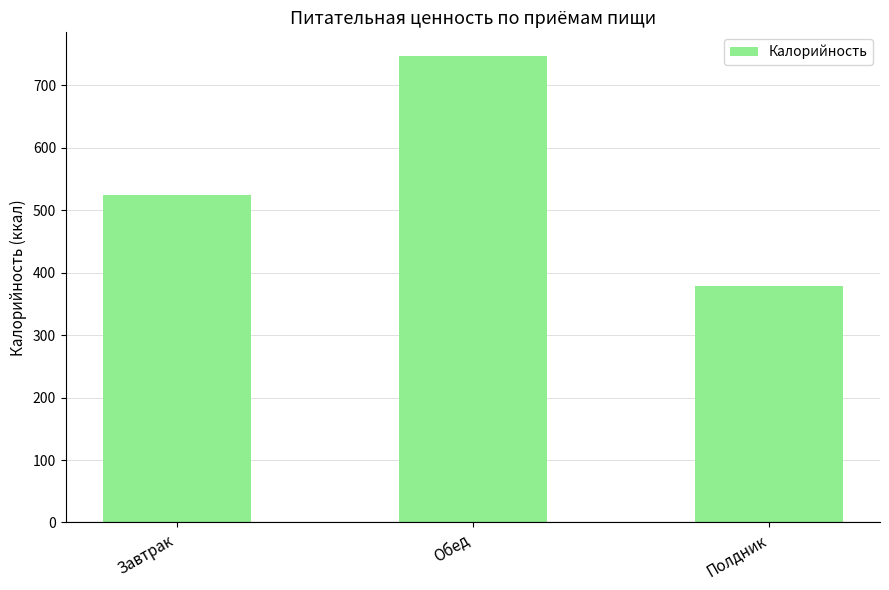

How many distinct data groups are displayed?

1